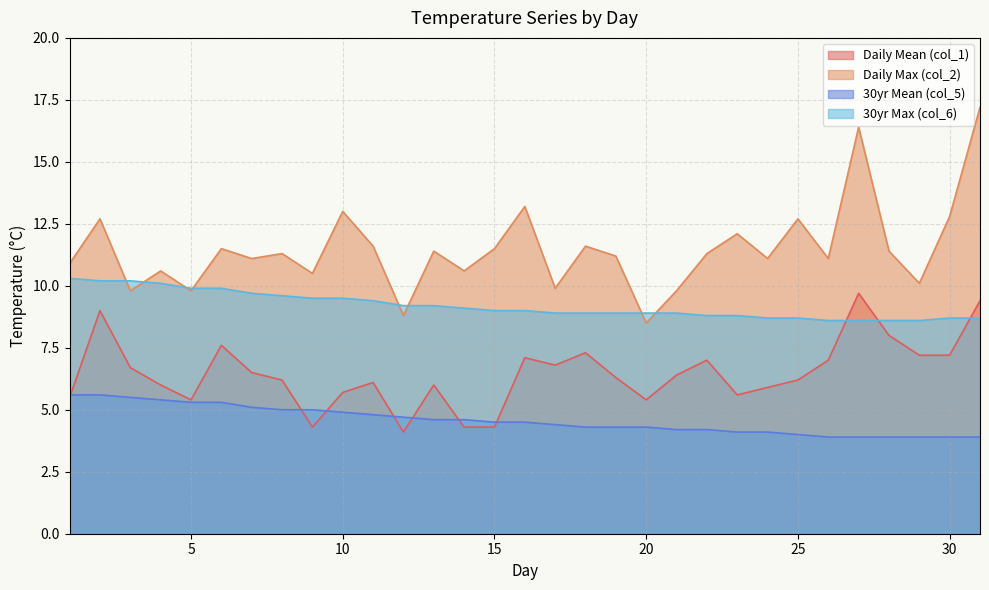

Reading left to right, what are all the values shown in this chart?

col_1: 5.5	9.0	6.7	6.0	5.4	7.6	6.5	6.2	4.3	5.7	6.1	4.1	6.0	4.3	4.3	7.1	6.8	7.3	6.3	5.4	6.4	7.0	5.6	5.9	6.2	7.0	9.7	8.0	7.2	7.2	9.4
col_2: 10.9	12.7	9.8	10.6	9.8	11.5	11.1	11.3	10.5	13.0	11.6	8.8	11.4	10.6	11.5	13.2	9.9	11.6	11.2	8.5	9.8	11.3	12.1	11.1	12.7	11.1	16.4	11.4	10.1	12.8	17.2
col_5: 5.6	5.6	5.5	5.4	5.3	5.3	5.1	5.0	5.0	4.9	4.8	4.7	4.6	4.6	4.5	4.5	4.4	4.3	4.3	4.3	4.2	4.2	4.1	4.1	4.0	3.9	3.9	3.9	3.9	3.9	3.9
col_6: 10.3	10.2	10.2	10.1	9.9	9.9	9.7	9.6	9.5	9.5	9.4	9.2	9.2	9.1	9.0	9.0	8.9	8.9	8.9	8.9	8.9	8.8	8.8	8.7	8.7	8.6	8.6	8.6	8.6	8.7	8.7